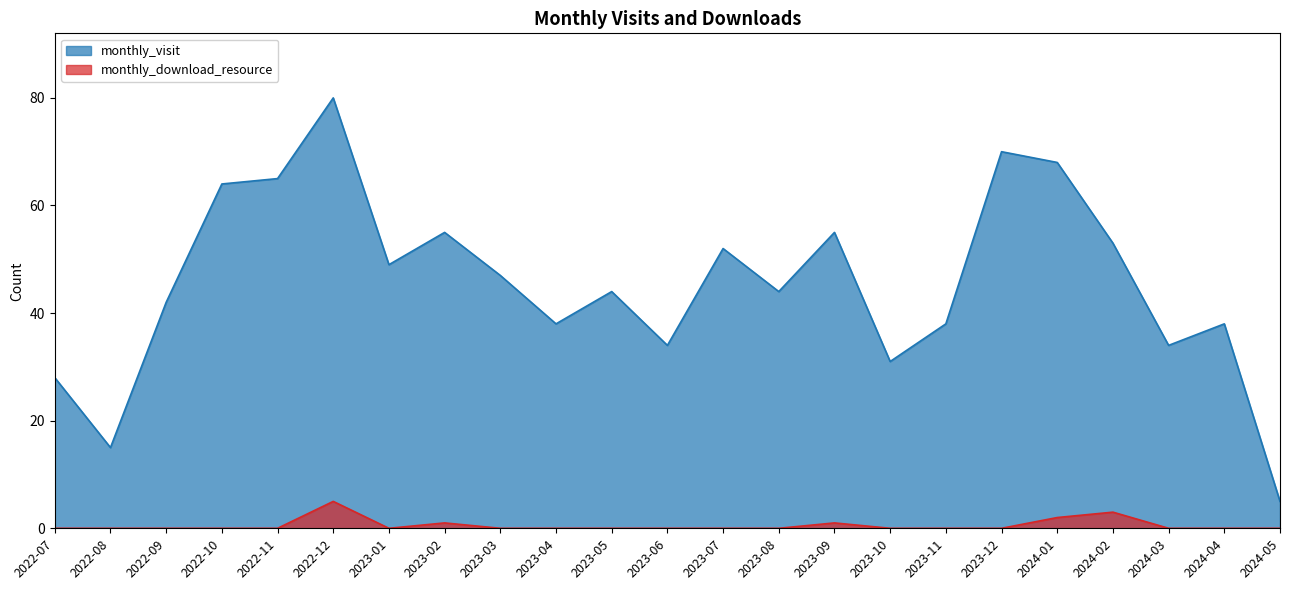

What is the difference between the monthly_visit values at 2024-04 and 2024-05?

33